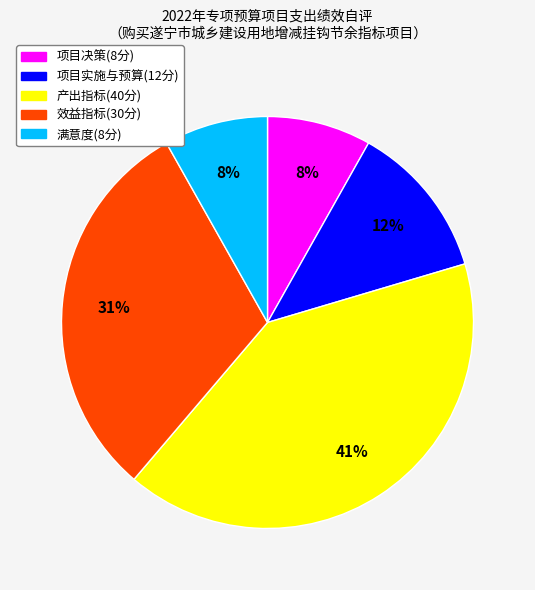

To the nearest percent, what is the difference between the largest and smallest slice percentages?

33%